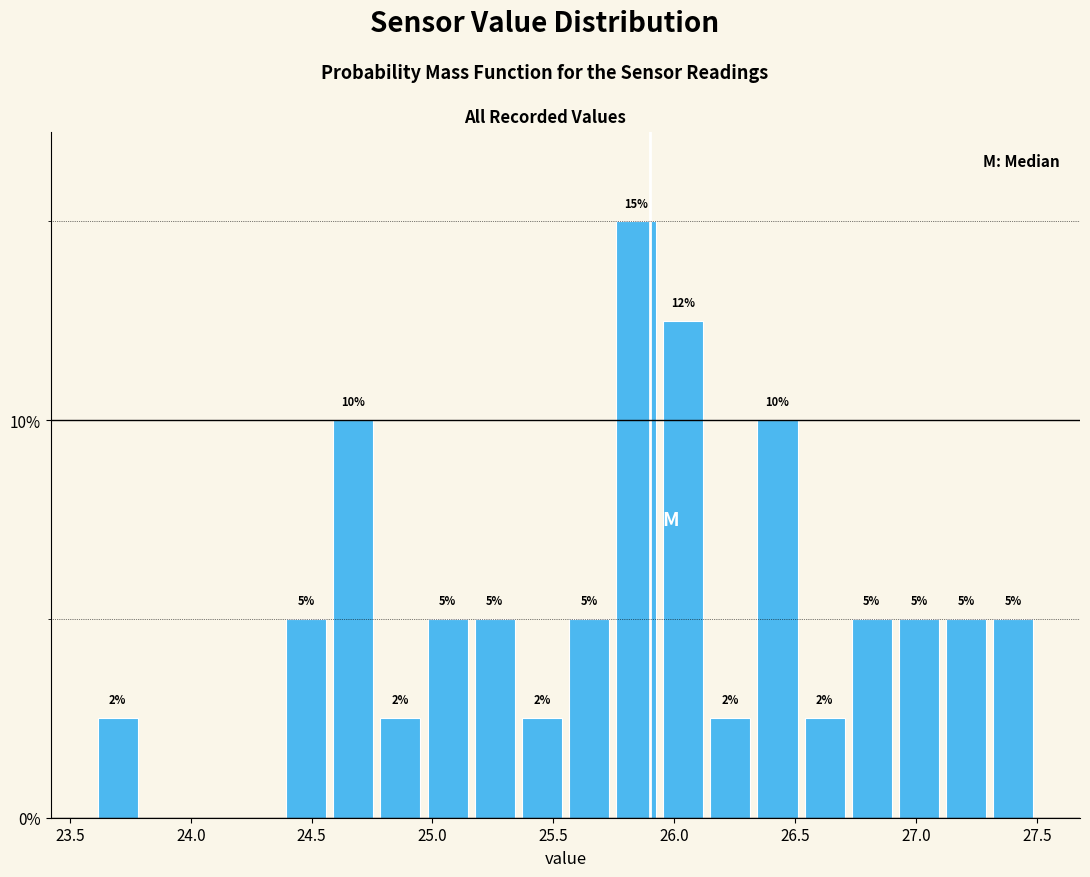

Around what value on the x-axis is the tallest bar? Give the approximate position of its centre, as read against the axis.

25.85